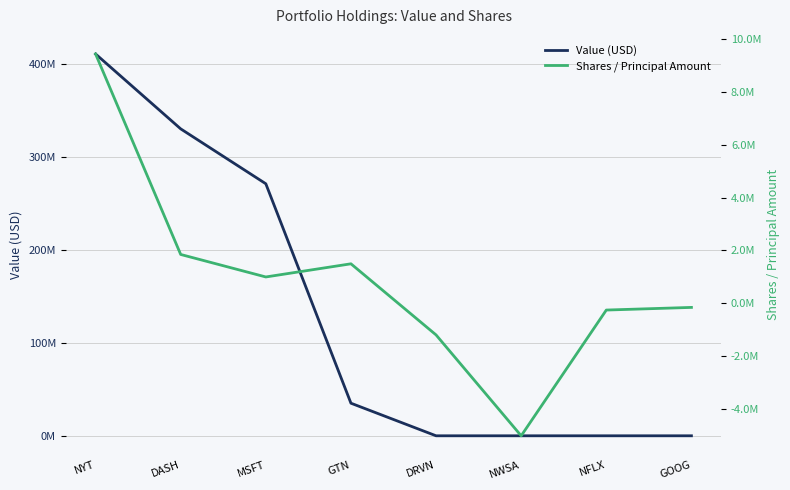

Is the value of Shares / Principal Amount at NYT greater than the value of Value (USD) at MSFT?

No